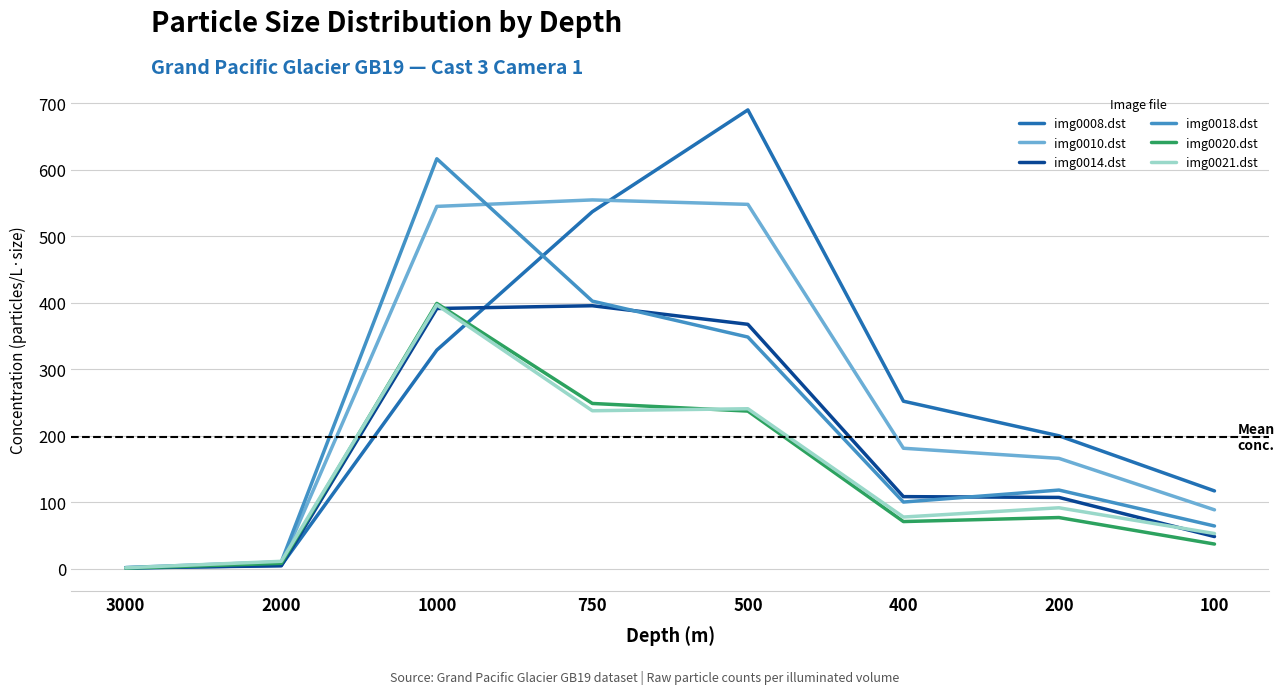

How many lines are shown in the chart?

6